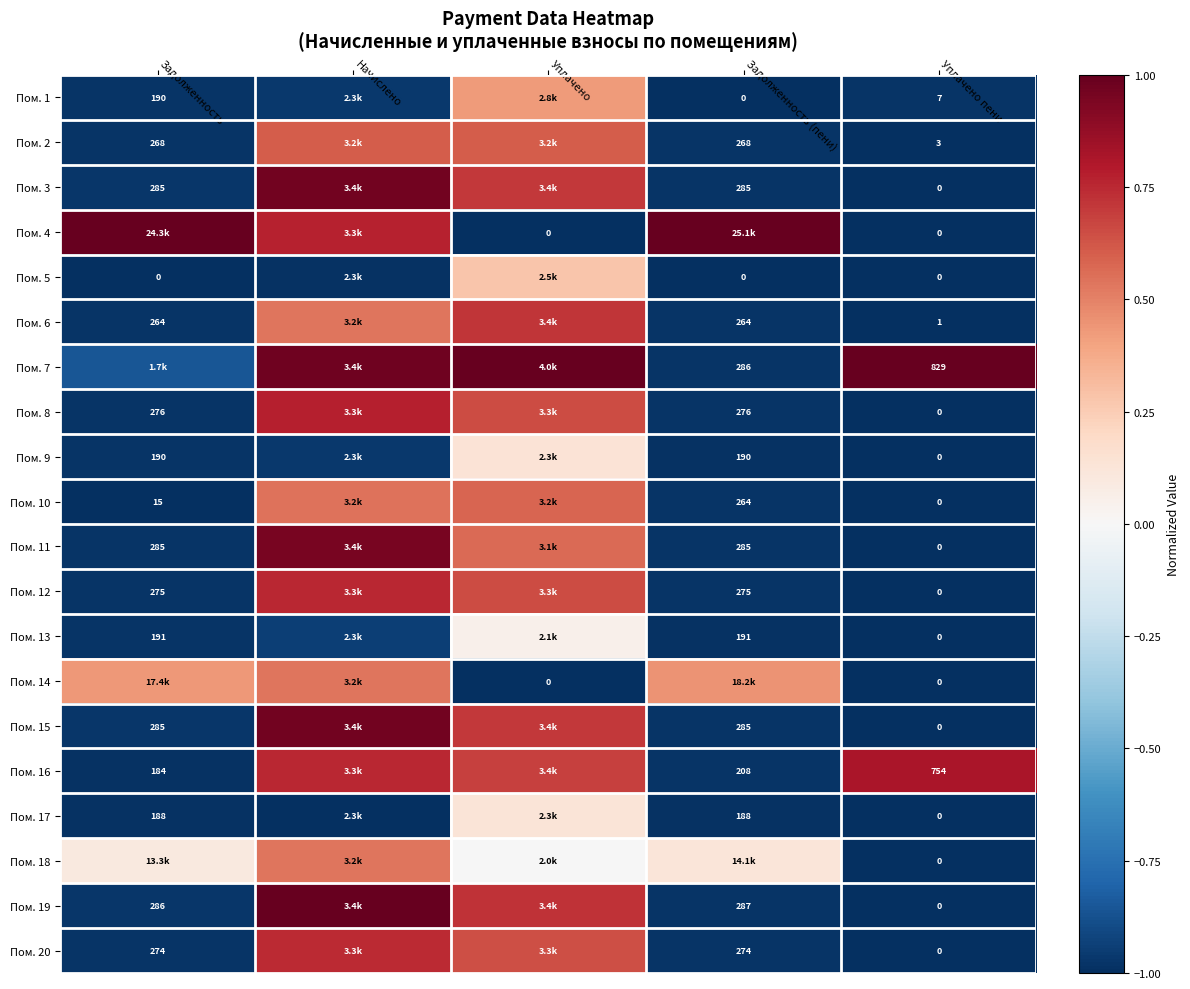

Where is Пом. 13 nearest to the value 0?

Уплачено